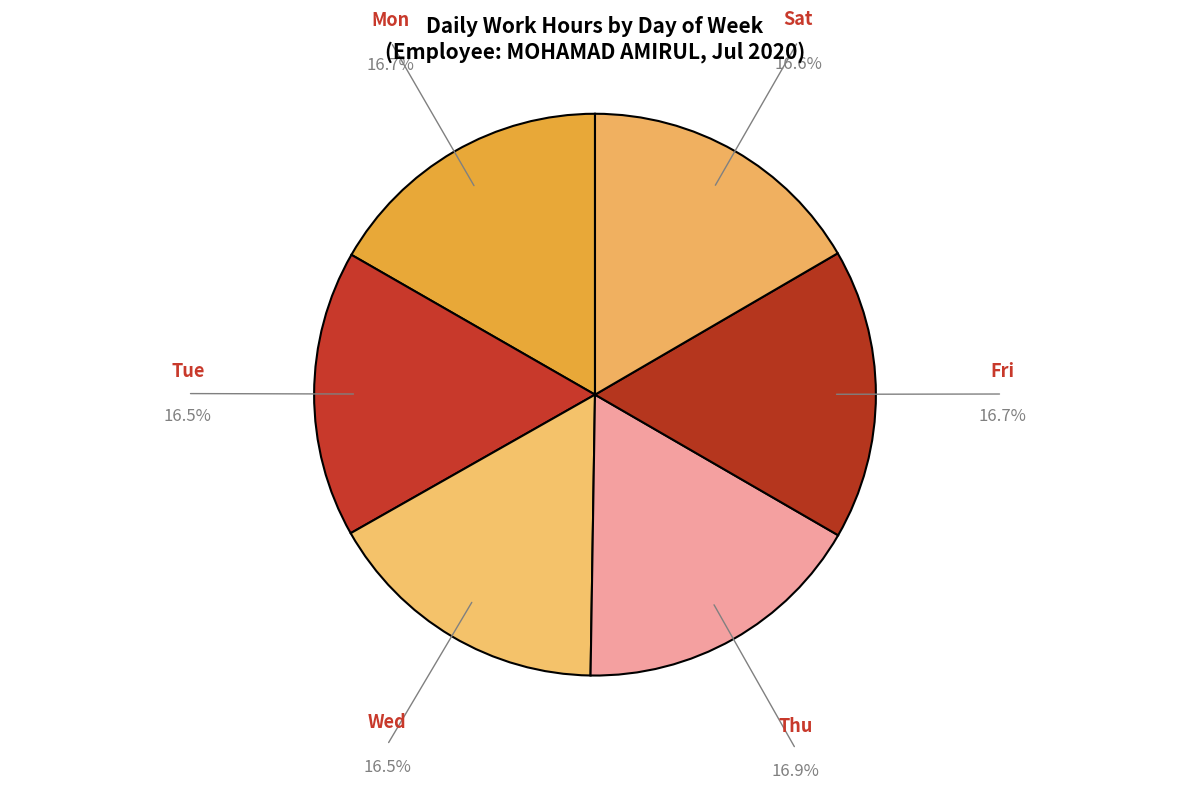

Count the number of slices in the pie.

6